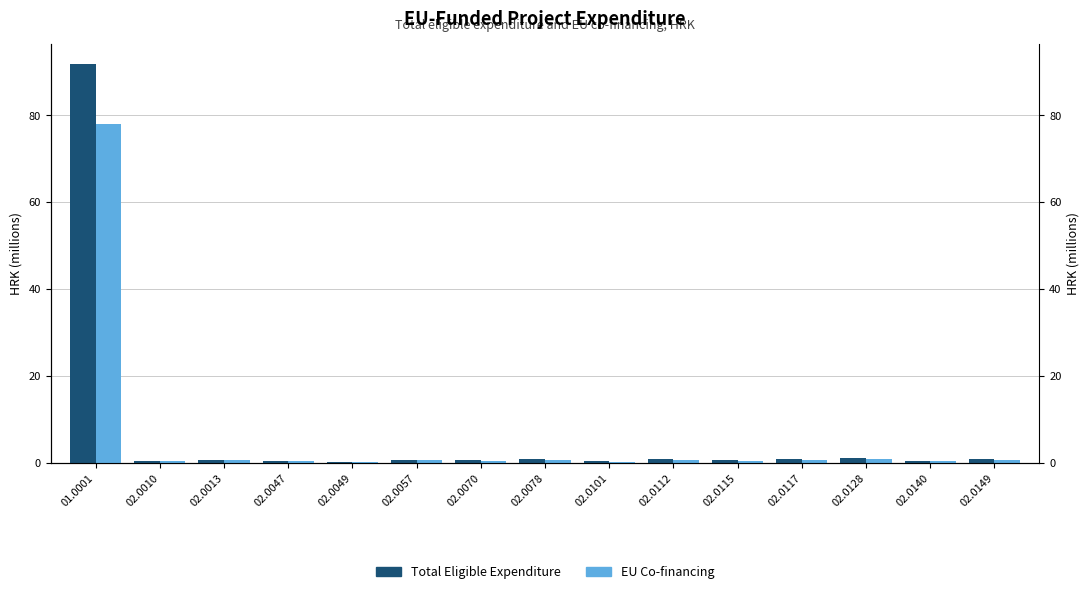

Which category has the lowest value across all series?

02.0049